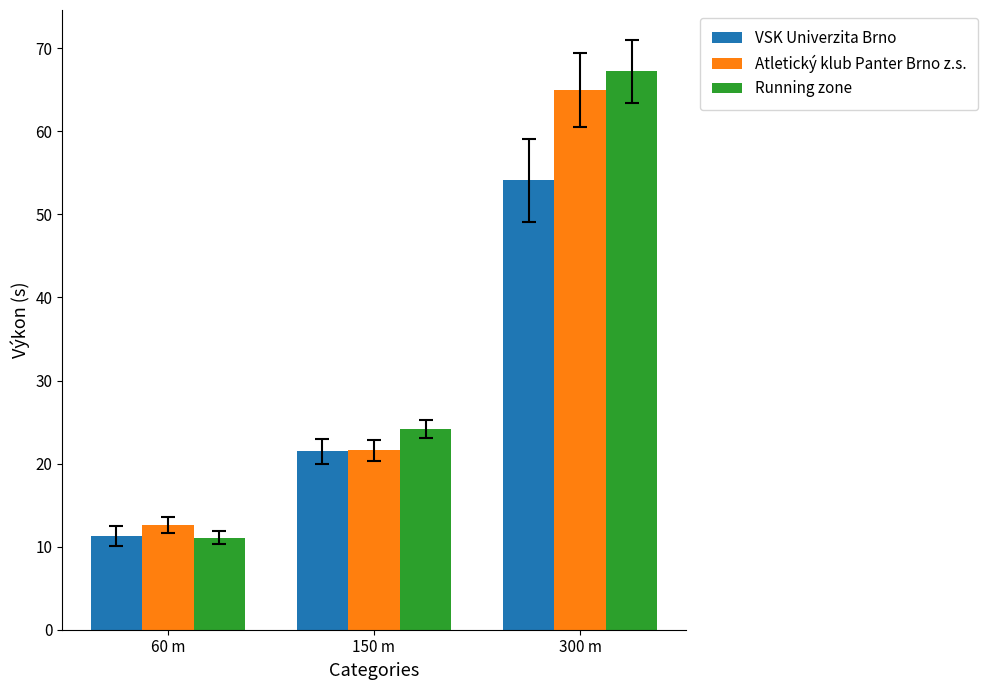

Reading right to left, what are all the values shown in this chart?

VSK Univerzita Brno: 54.1	21.5	11.3
Atletický klub Panter Brno z.s.: 65.0	21.6	12.6
Running zone: 67.3	24.2	11.1